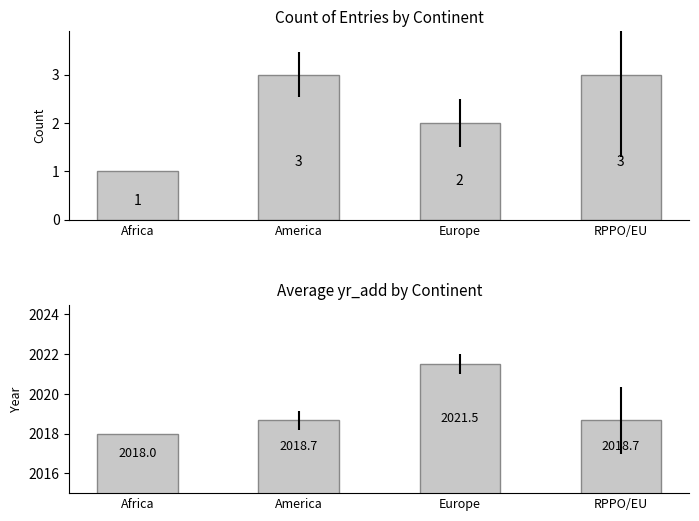

At how many categories does at least one series exceed 357?

4